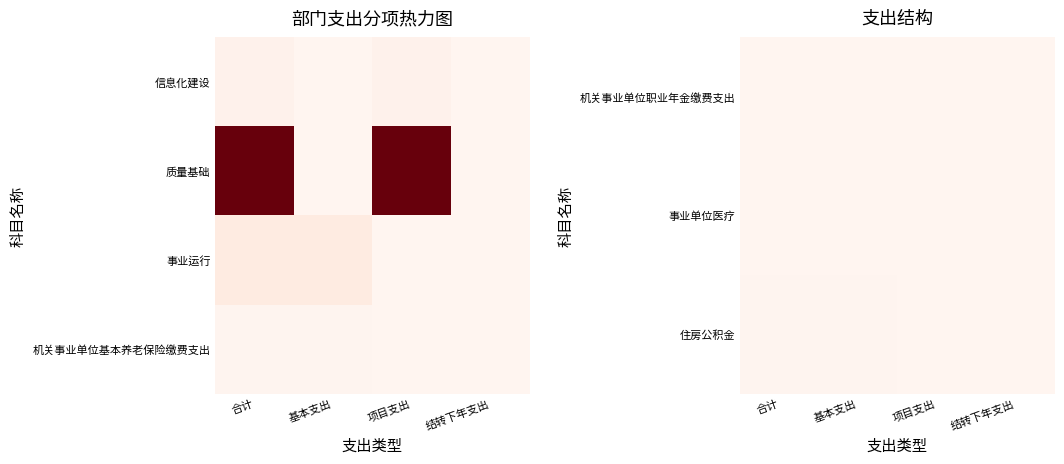

Which category has the highest value in the 机关事业单位职业年金缴费支出 series?

合计